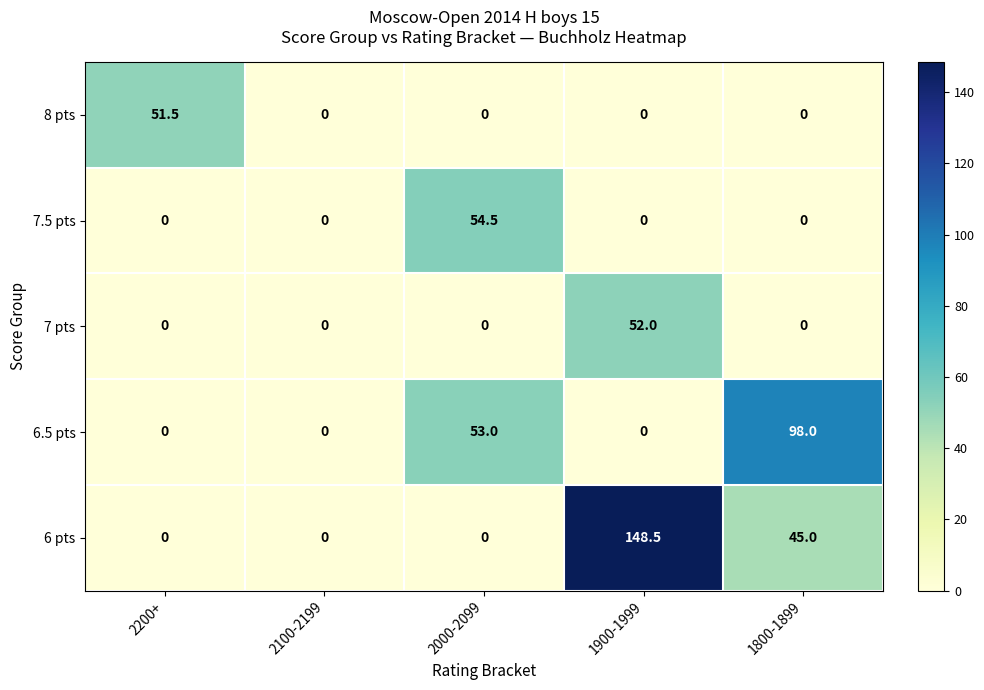

At how many categories does at least one series exceed 69?

2